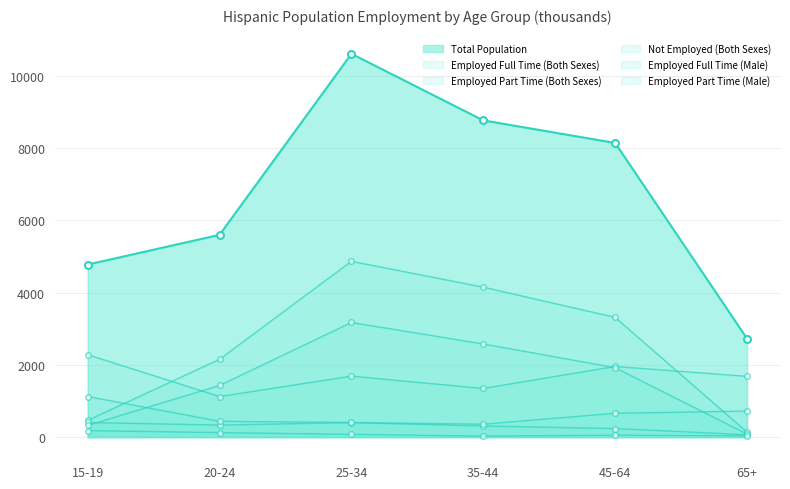

What is the difference between the Not Employed (Both Sexes) values at 45-64 and 25-34?

267